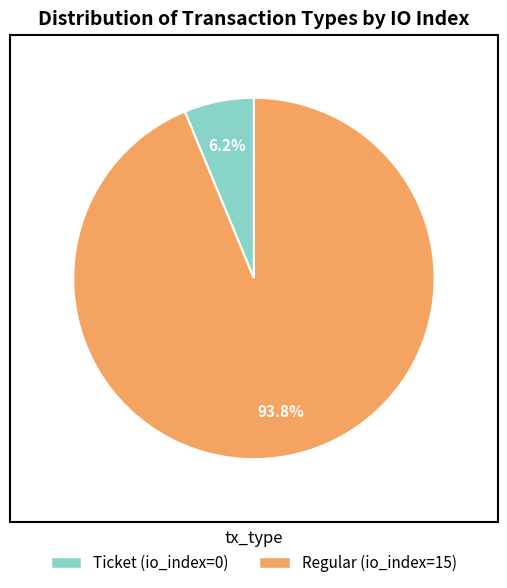

Is there a majority slice in this chart?

Yes